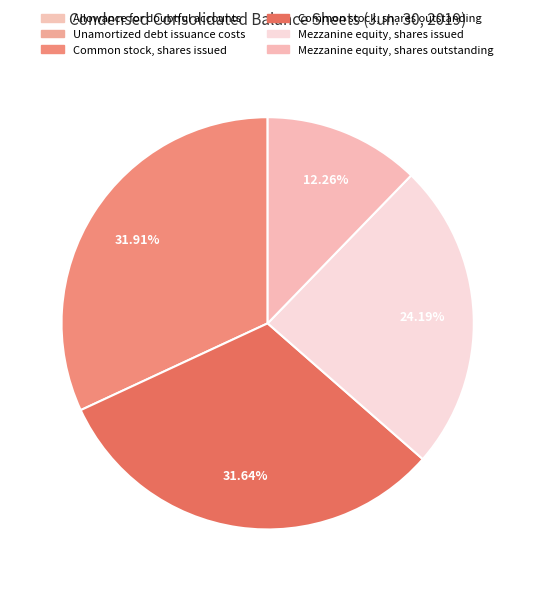

Which slice is the largest?

Common stock, shares issued